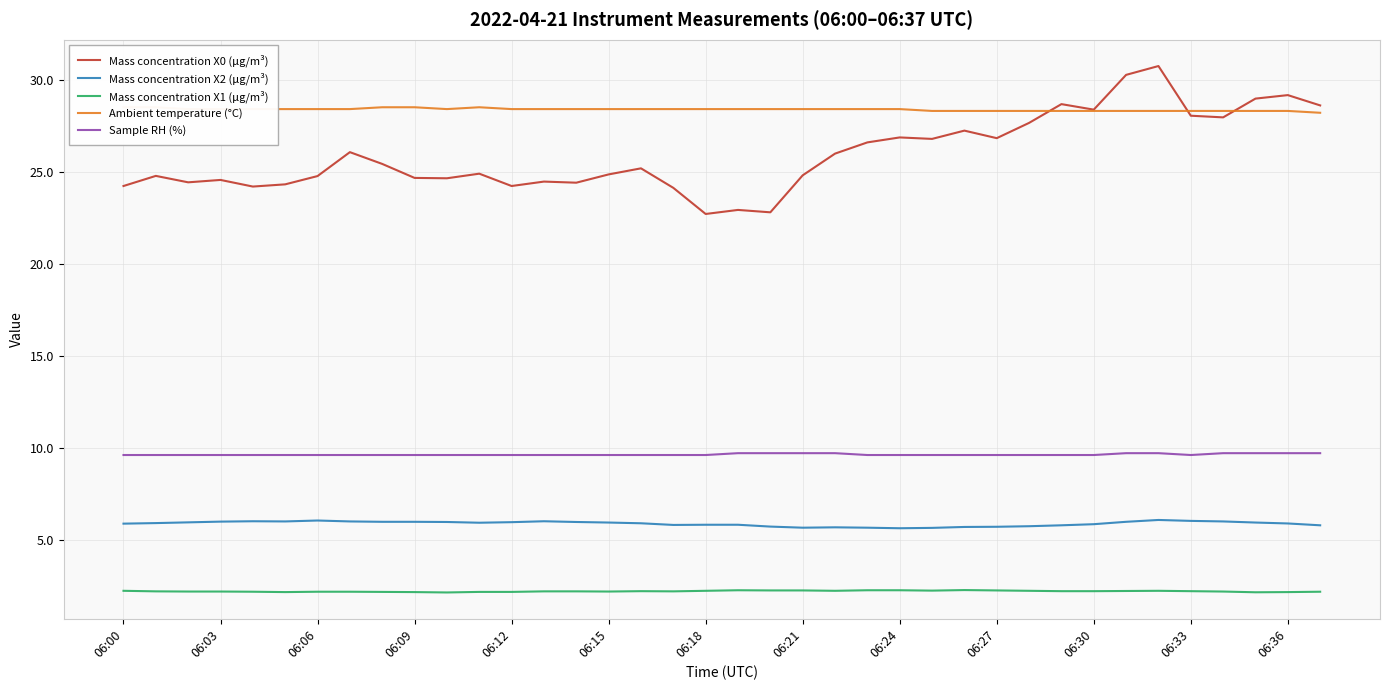

What is the label of the 10th point from the right?

28